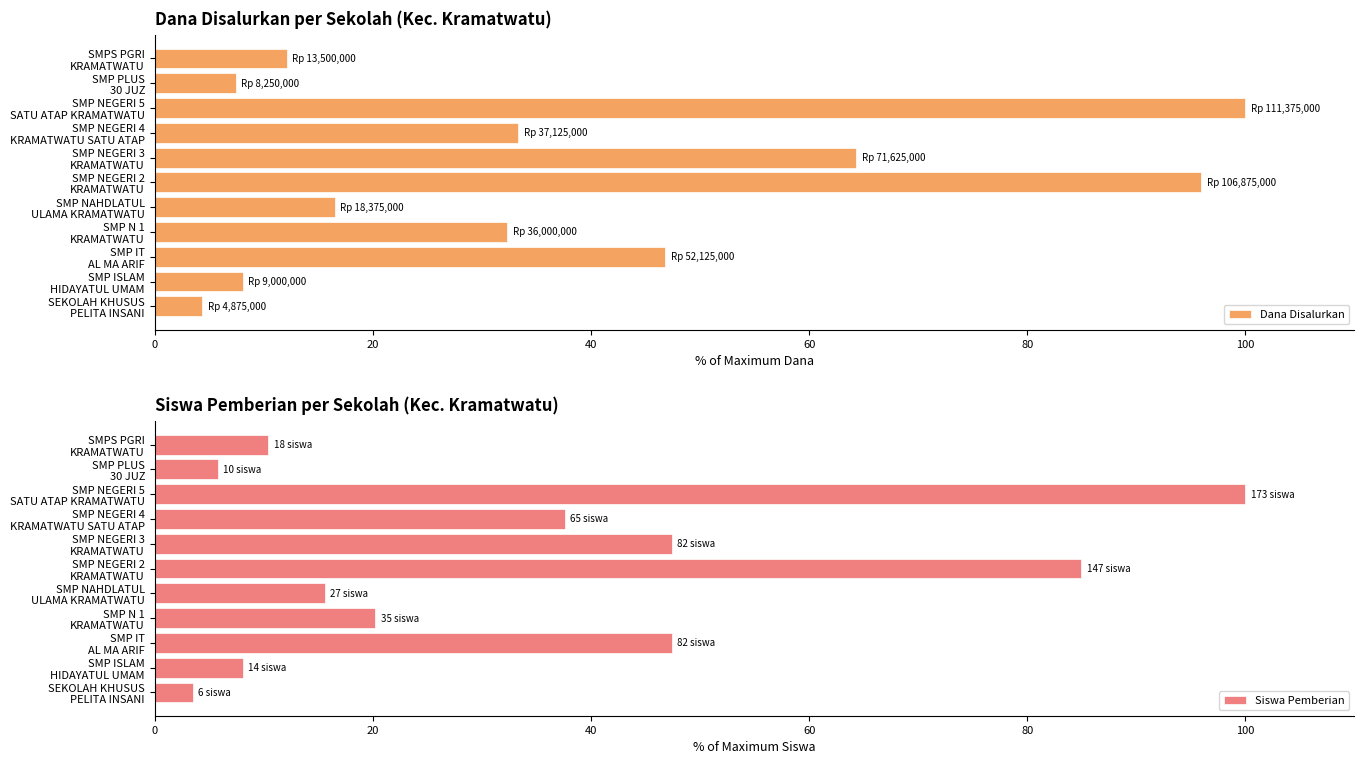

What is the maximum value for Siswa Pemberian?

100.0